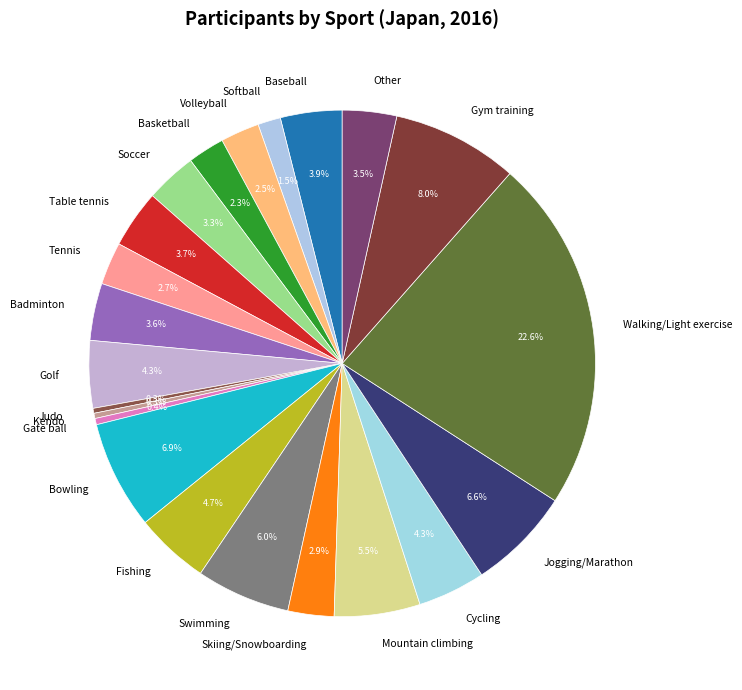

How many segments does this pie chart have?

22